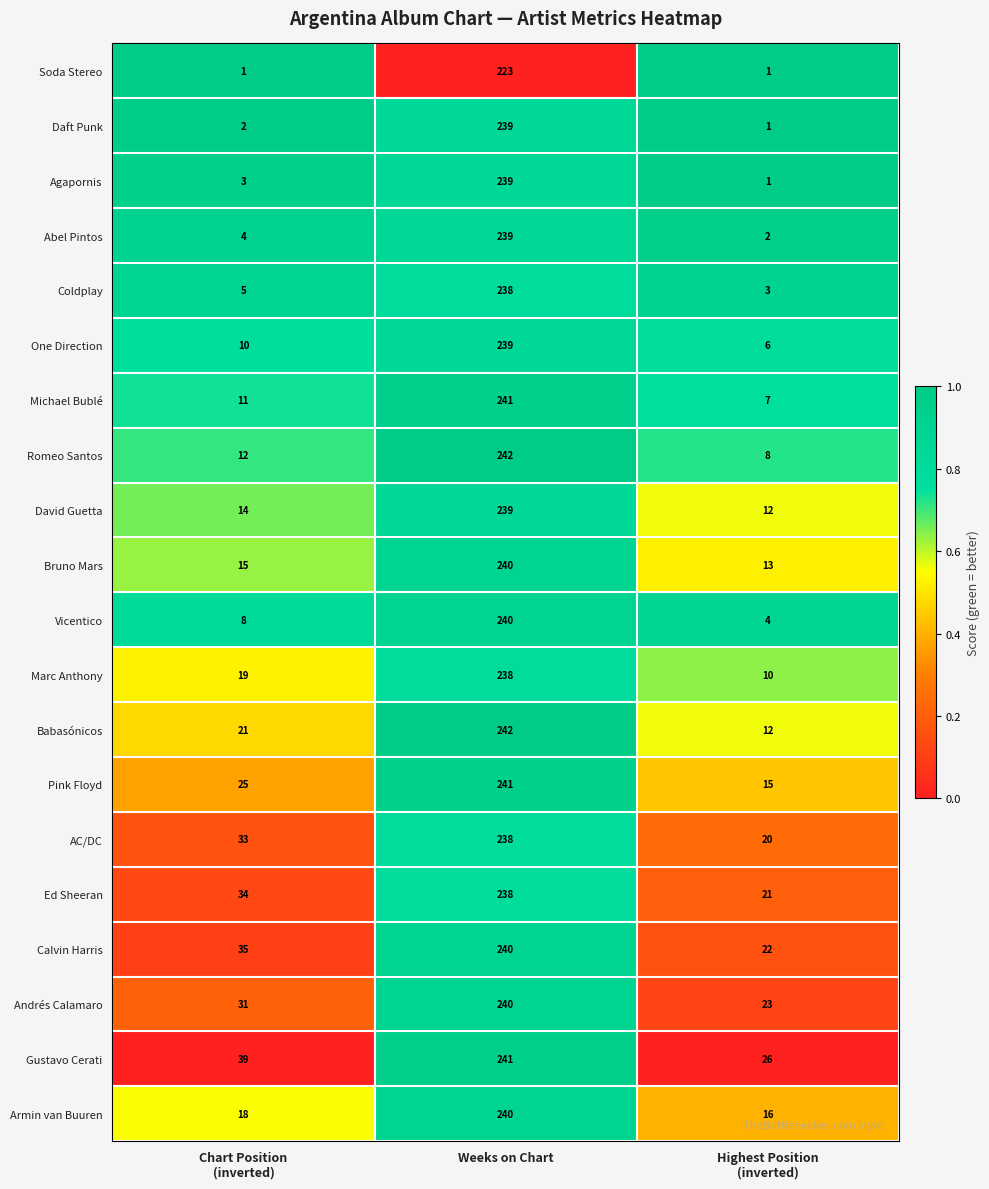

What is the sum of all Calvin Harris values?

297